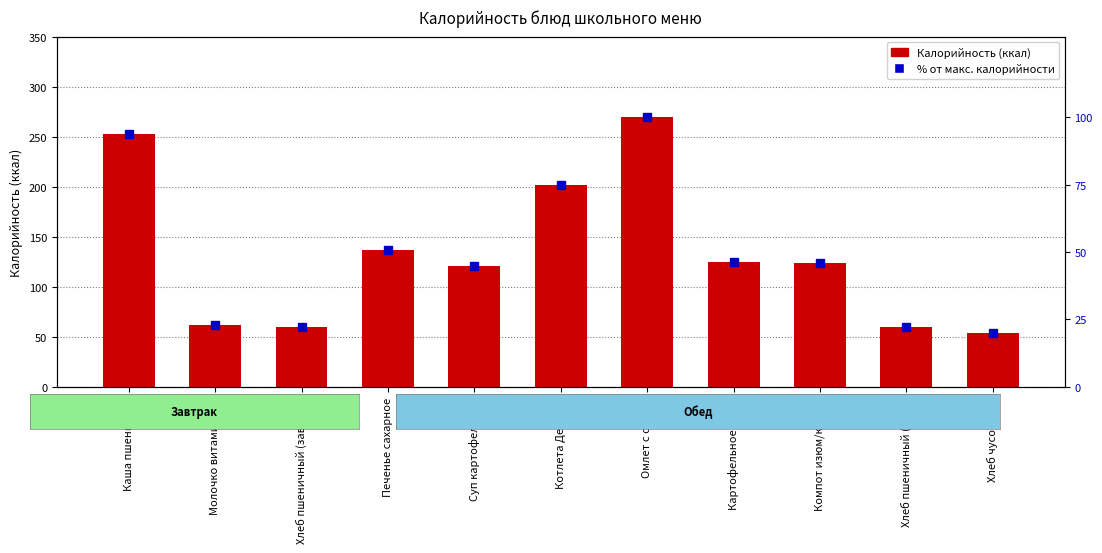

What is the label of the 10th bar from the right?

Молочко витаминное